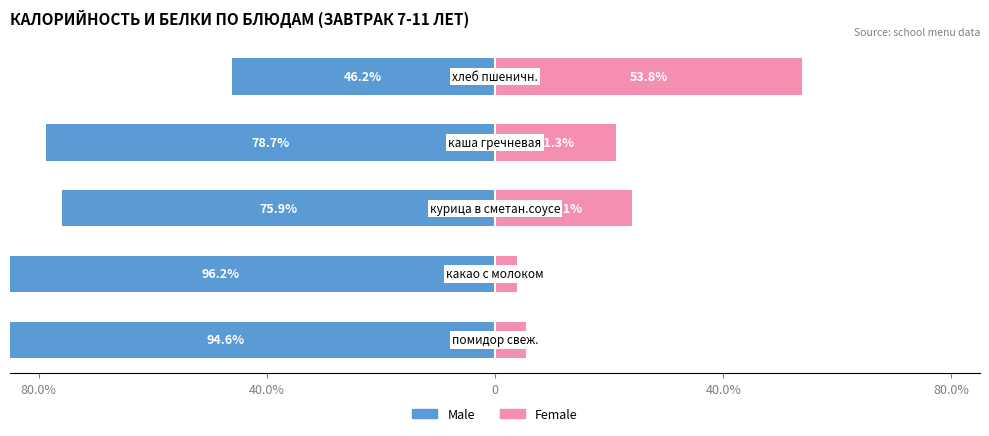

What is the value of the Male bar at the 4th from the left?

-96.2